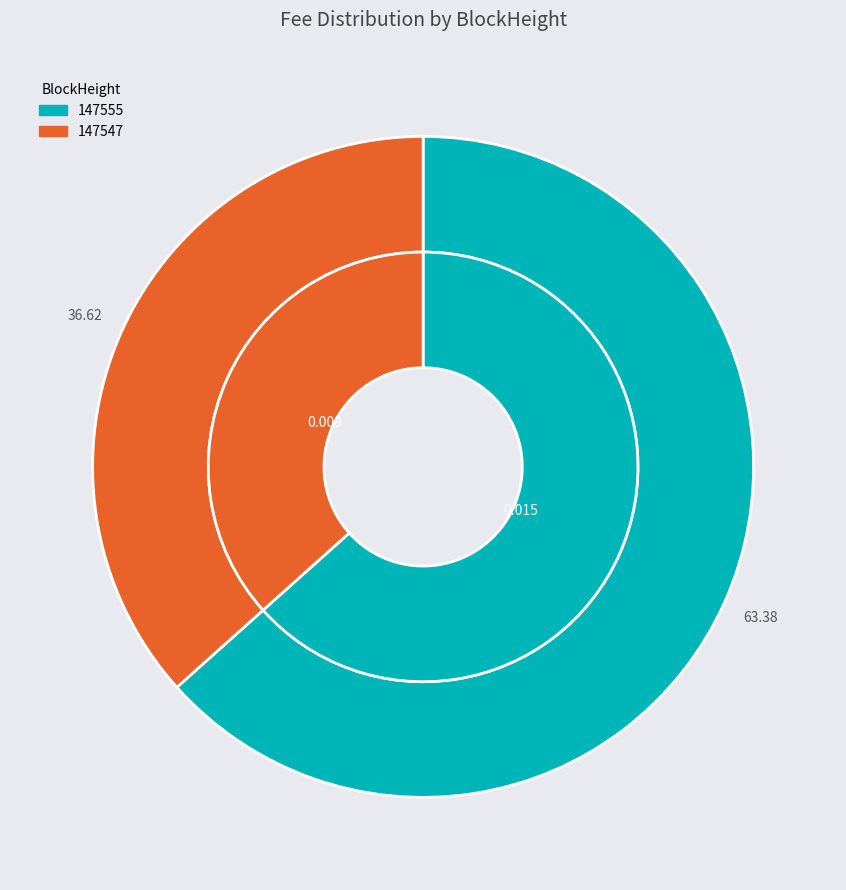

What percentage is the 147547 slice, to the nearest percent?

37%